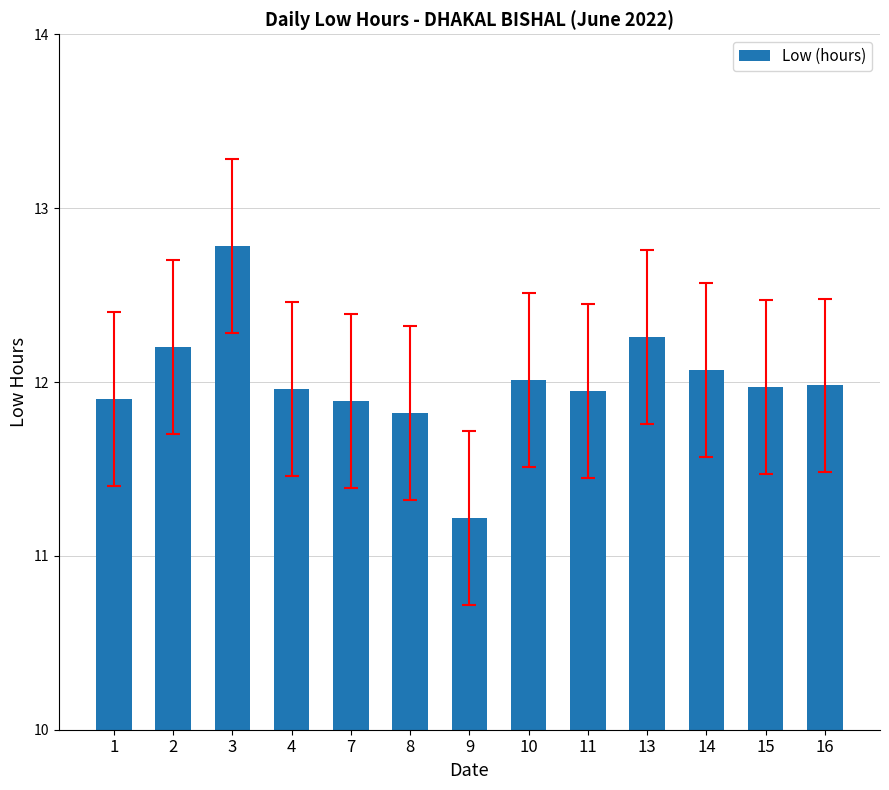

What is the maximum value shown in the chart?

12.8